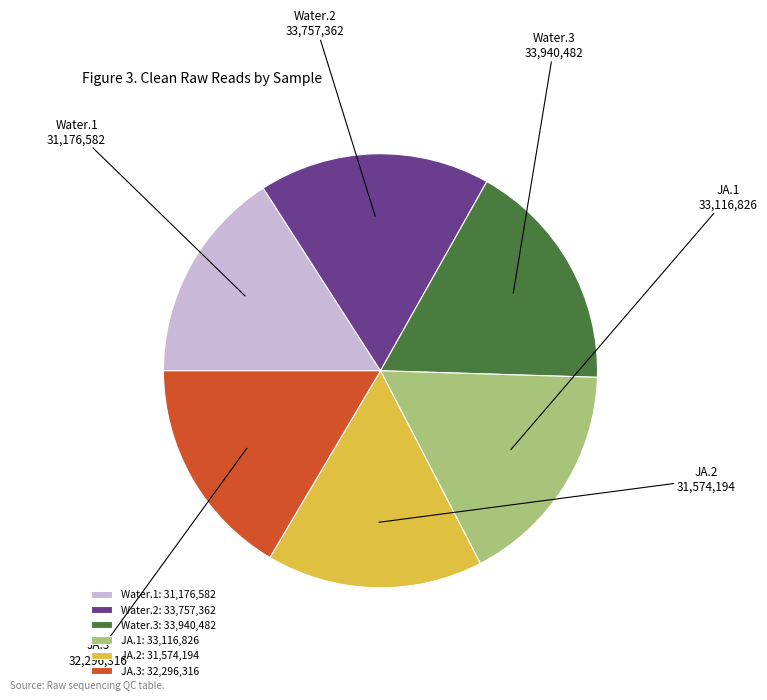

How many segments does this pie chart have?

6